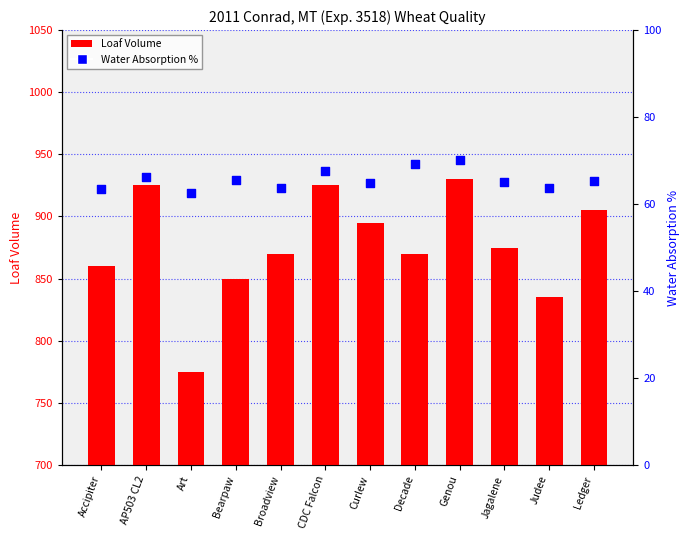

Which series has the widest spread of Y values?

Loaf Volume